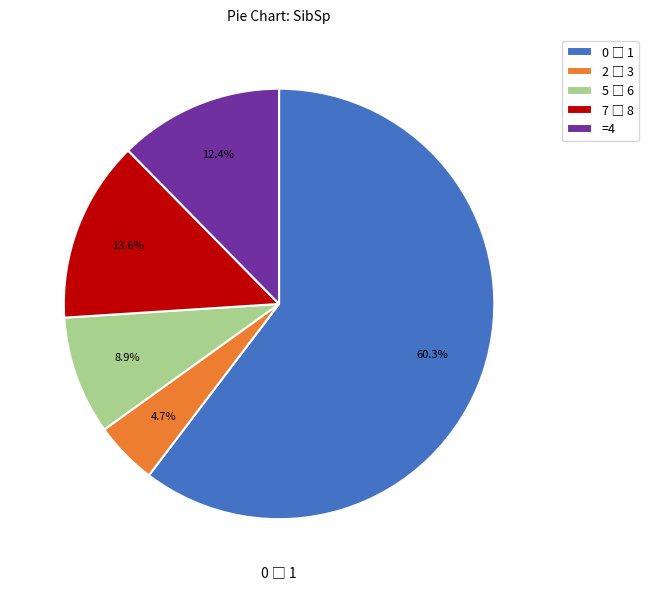

Is there a majority slice in this chart?

Yes